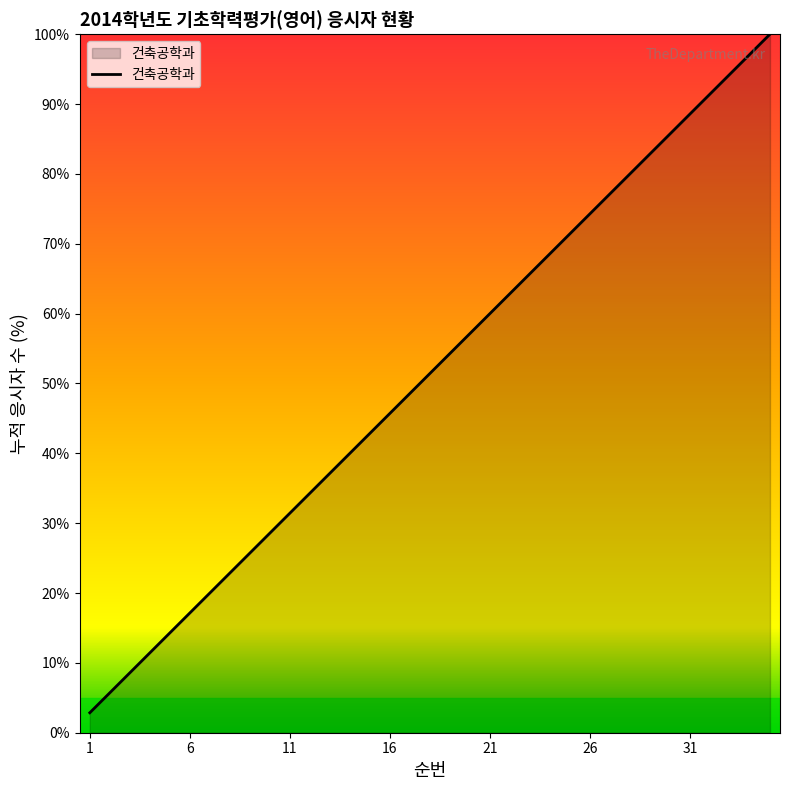

What is the greatest value displayed?

100.0